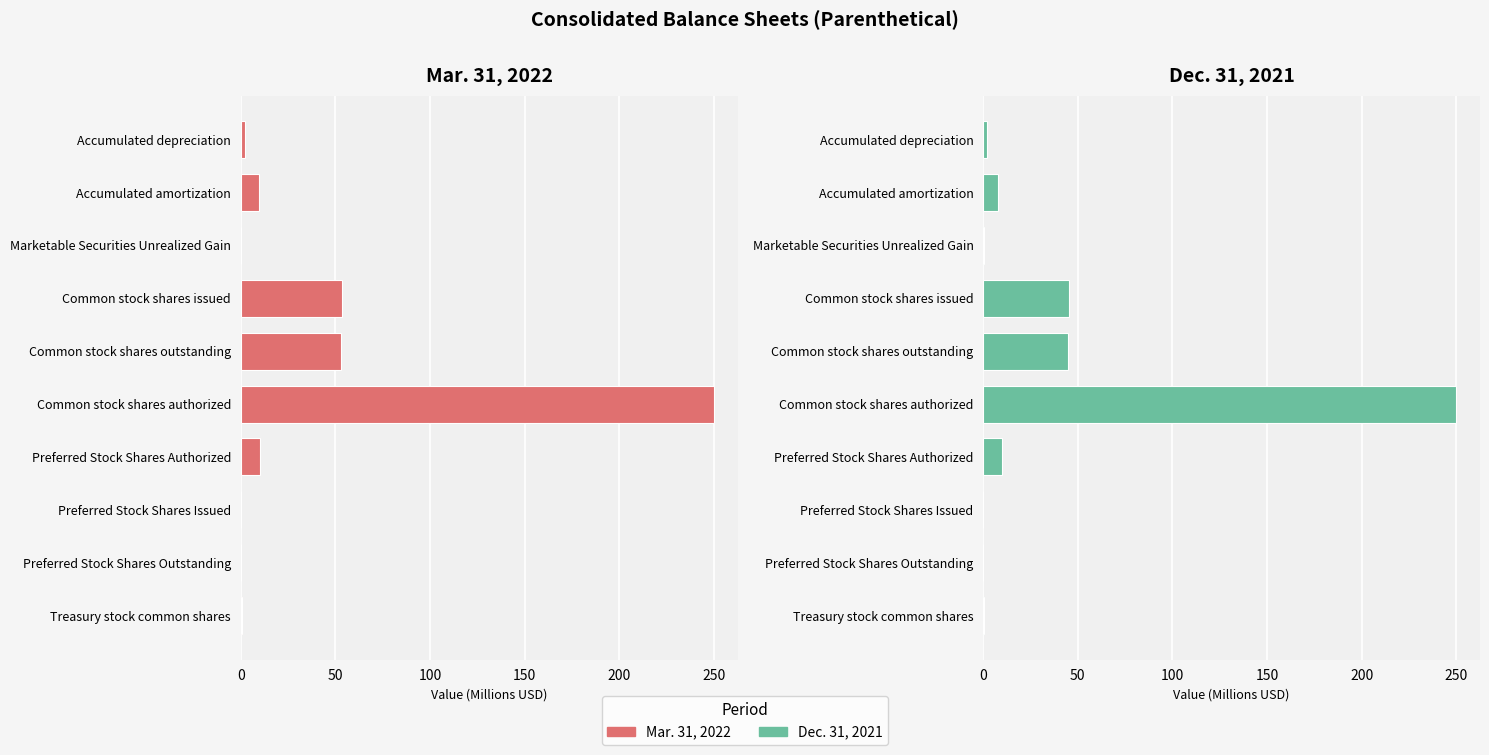

How many bars are there in total?

20